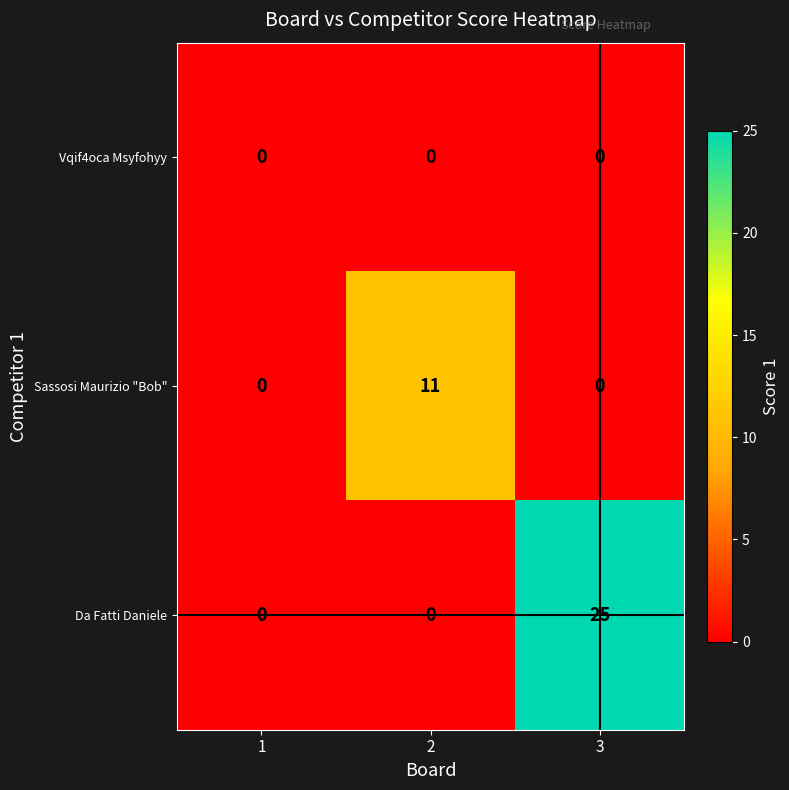

Between 1 and 3, which series saw the biggest shift?

Da Fatti Daniele